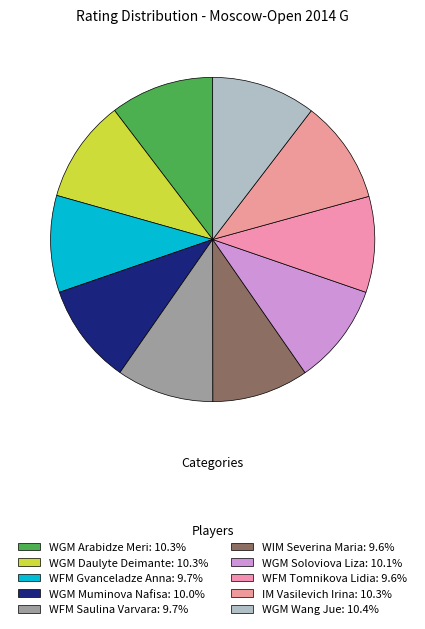

Is it true that WFM Saulina Varvara is 10% of the pie?

True